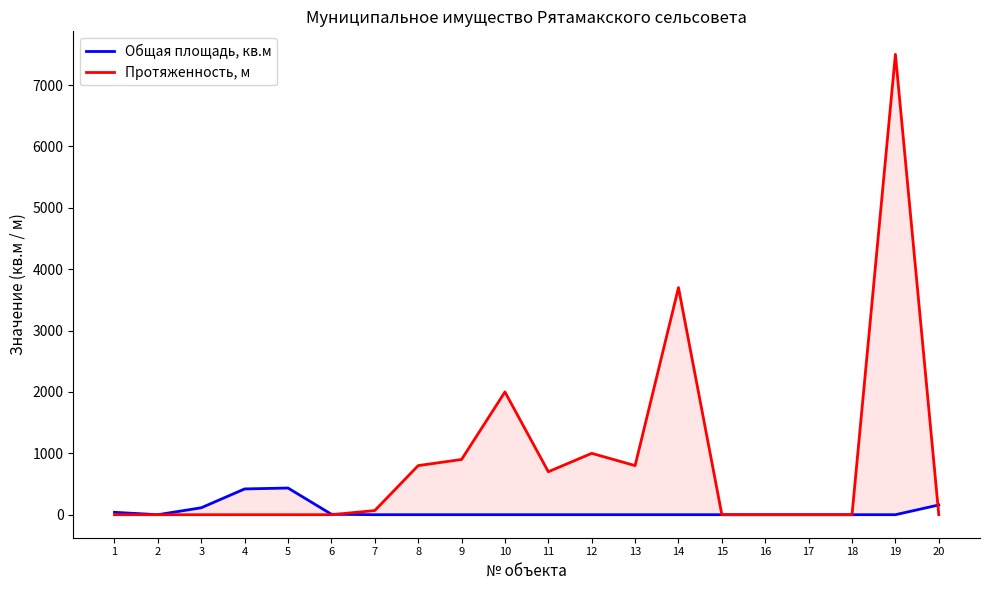

What is the difference between the maximum and minimum values in the Протяженность, м series?

7500.0